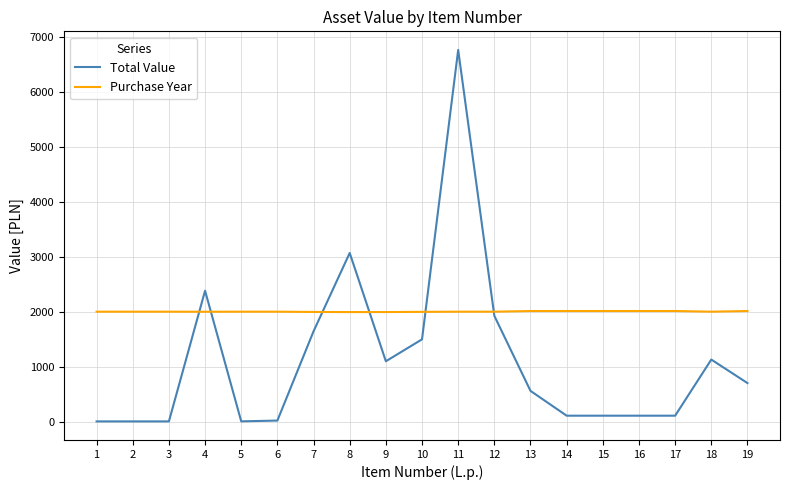

List the series in order of their overall mean, highest first.

Purchase Year, Total Value